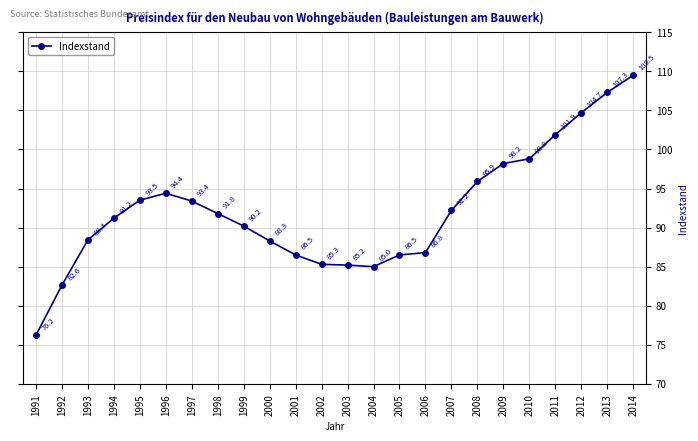

The chart shows a value of 150.0 at 1995. True or false?

False